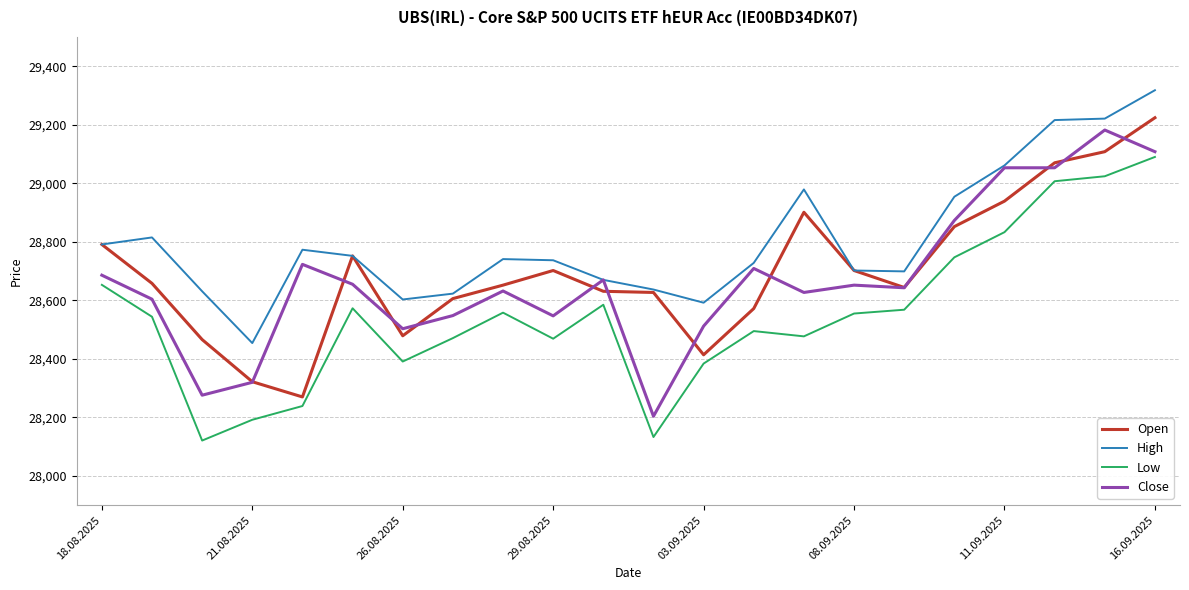

What is the minimum value shown in the chart?

28121